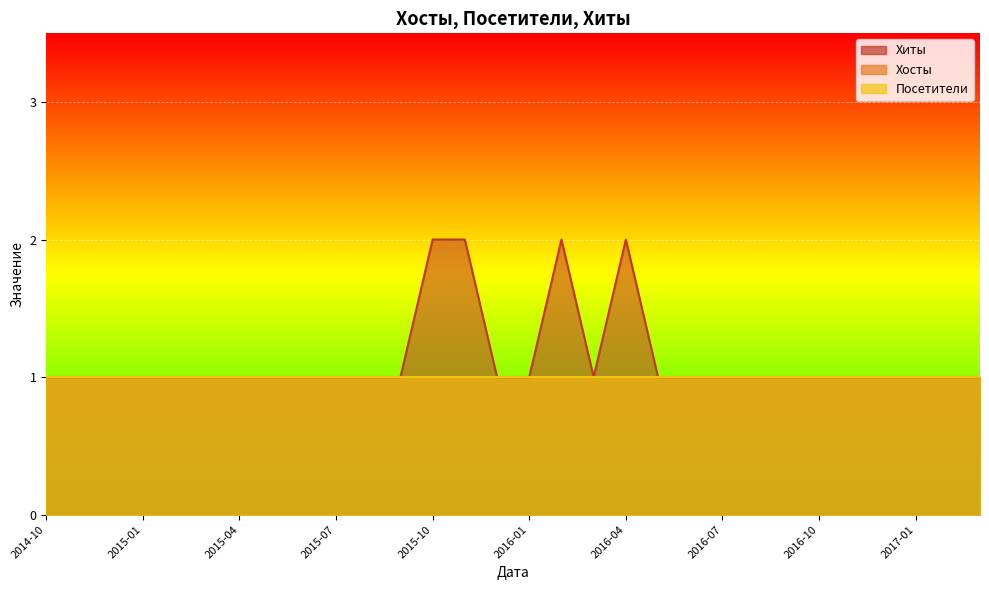

Where is Хиты nearest to the value 1?

2014-10